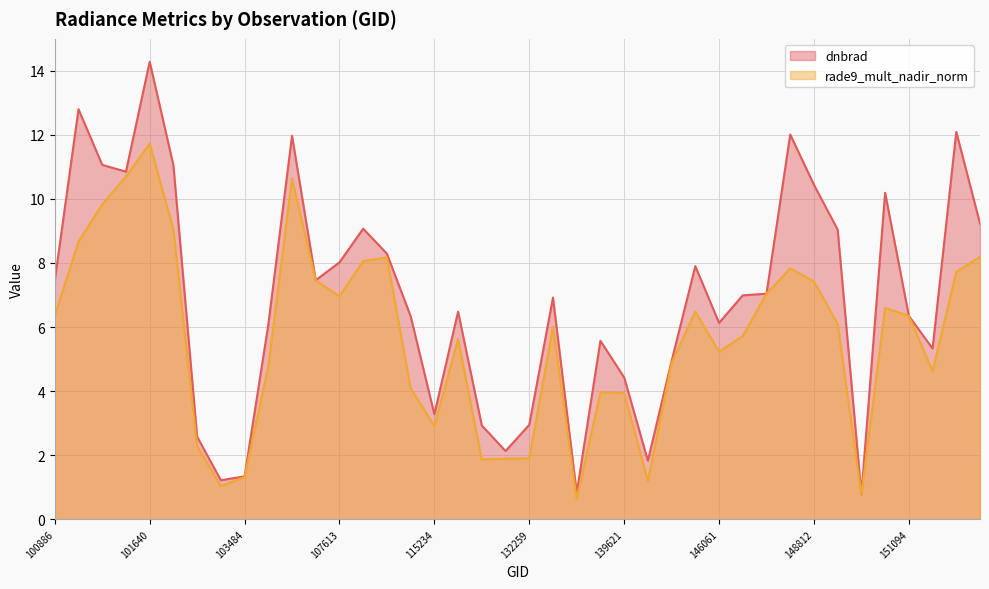

The dnbrad series shows 10.4 at 148812. True or false?

True